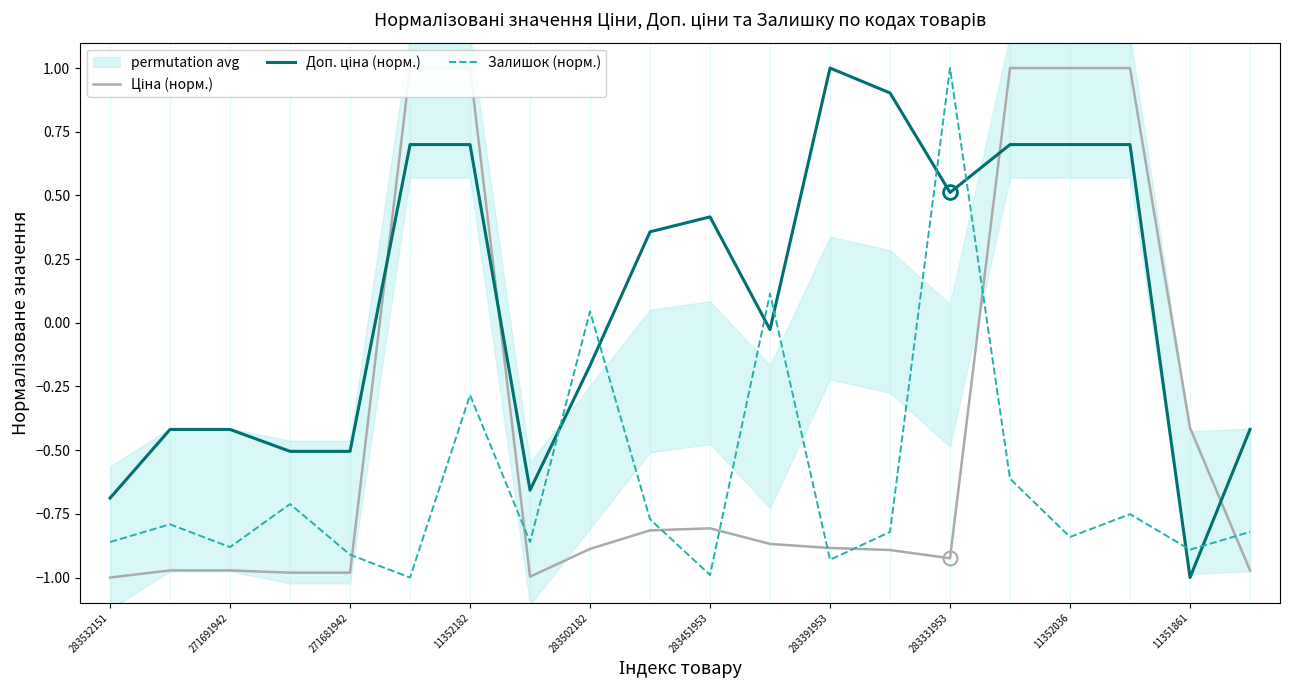

The Залишок (норм.) series shows -0.5 at 11352182. True or false?

False